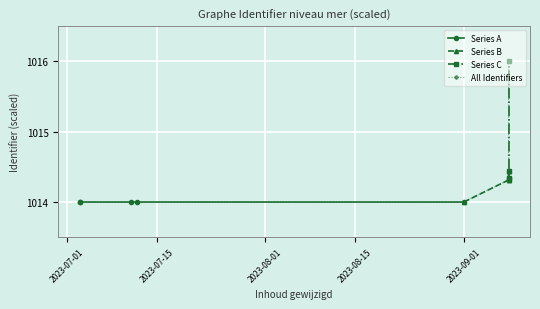

Where is the first local minimum?

2023-07-12